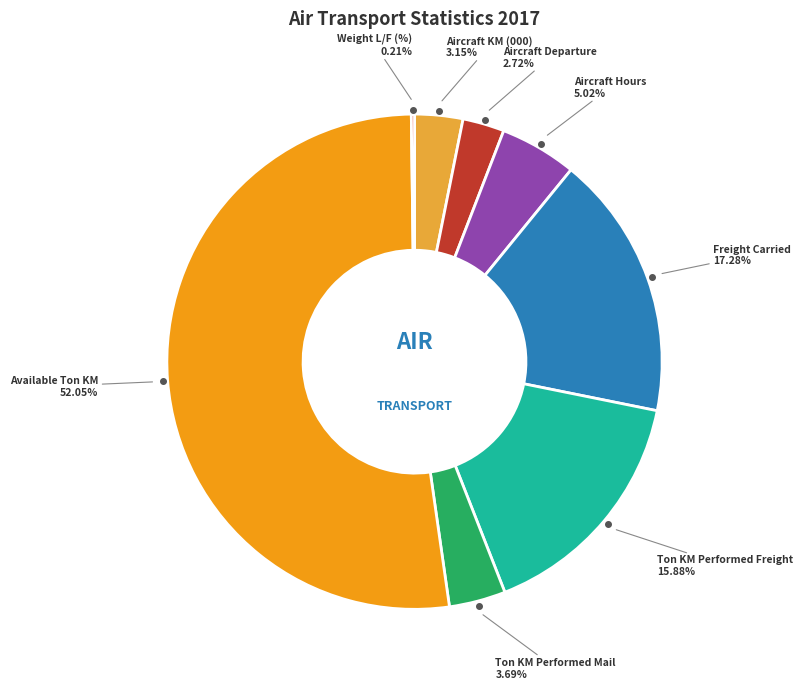

Does any single category account for the majority?

Yes